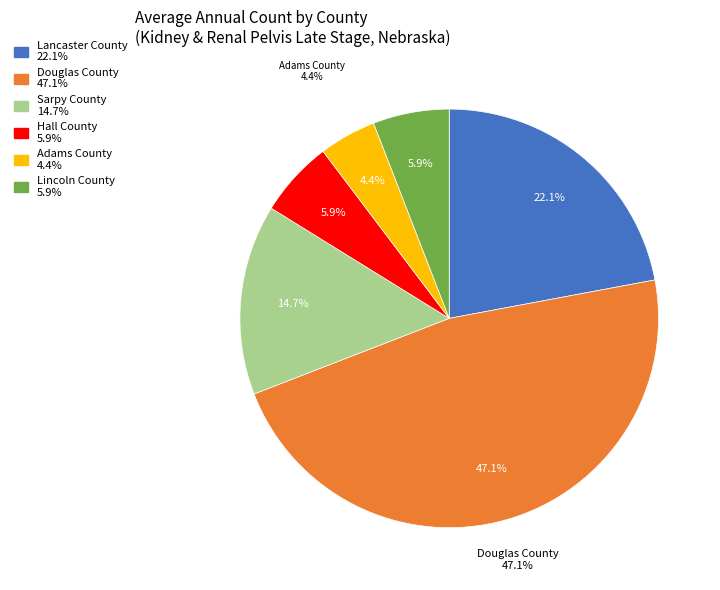

Which category has the smallest portion of the pie?

Adams County